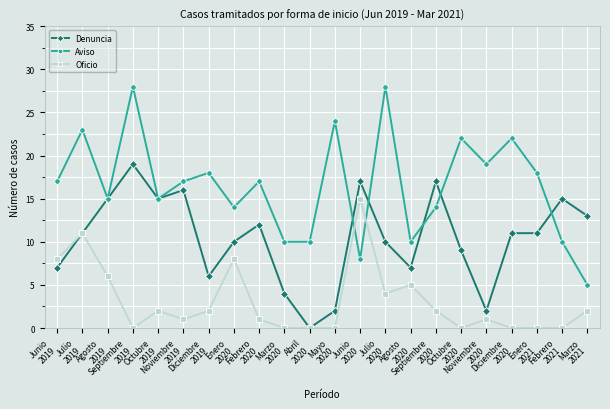

The value of Denuncia at Septiembre
2019 is 30. True or false?

False